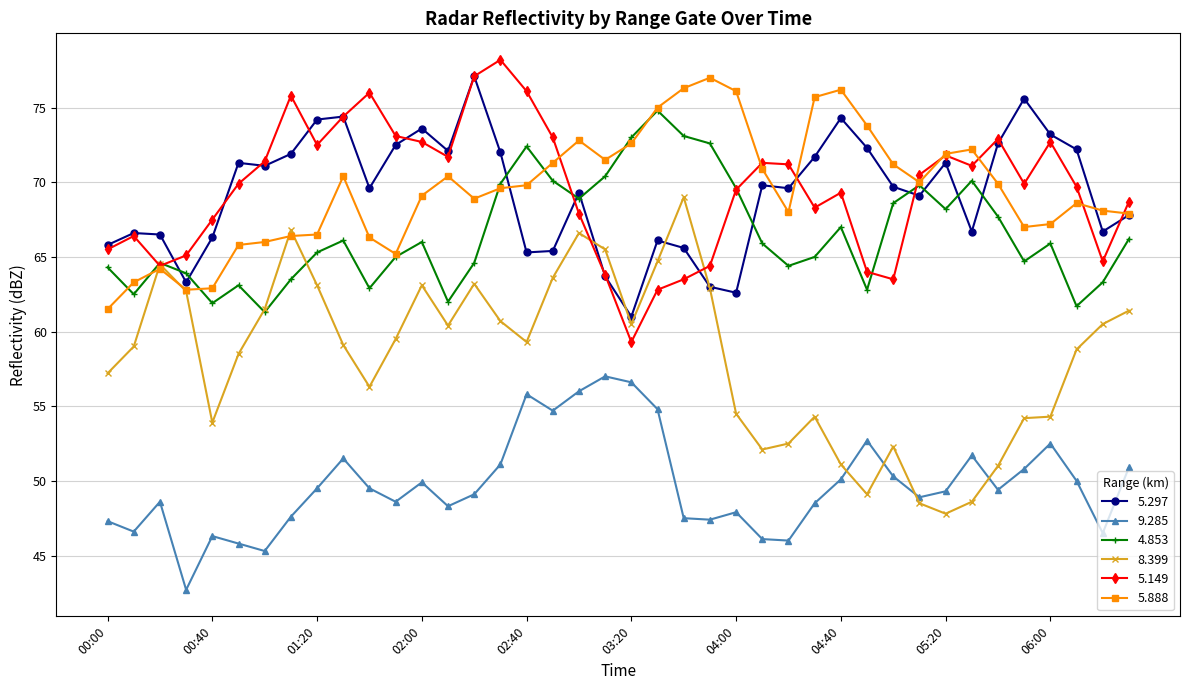

How many distinct data groups are displayed?

6